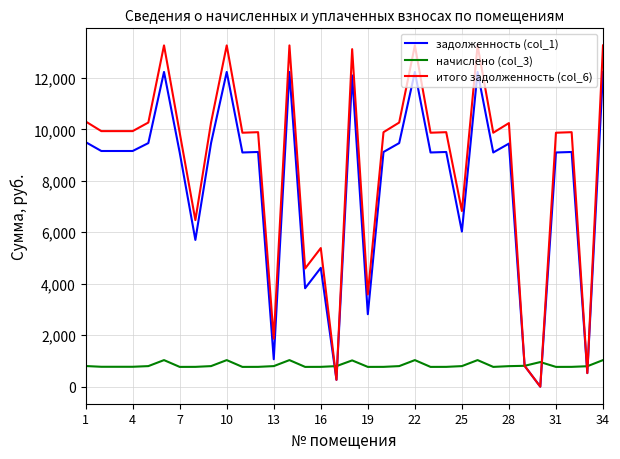

Which series has the widest spread of values?

итого задолженность (col_6)